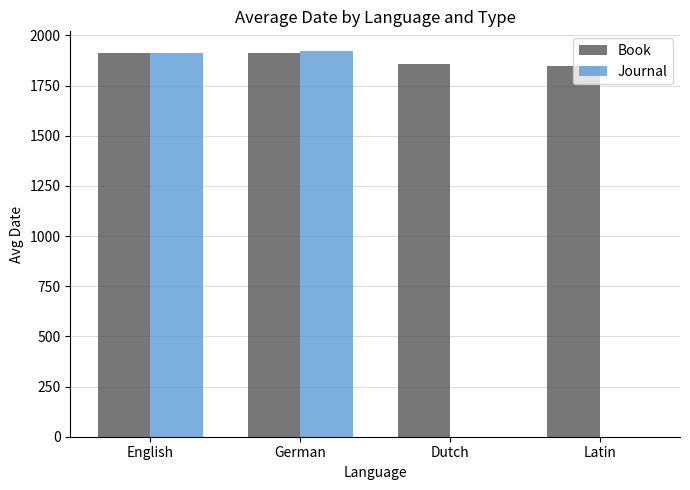

What is the maximum value shown in the chart?

1924